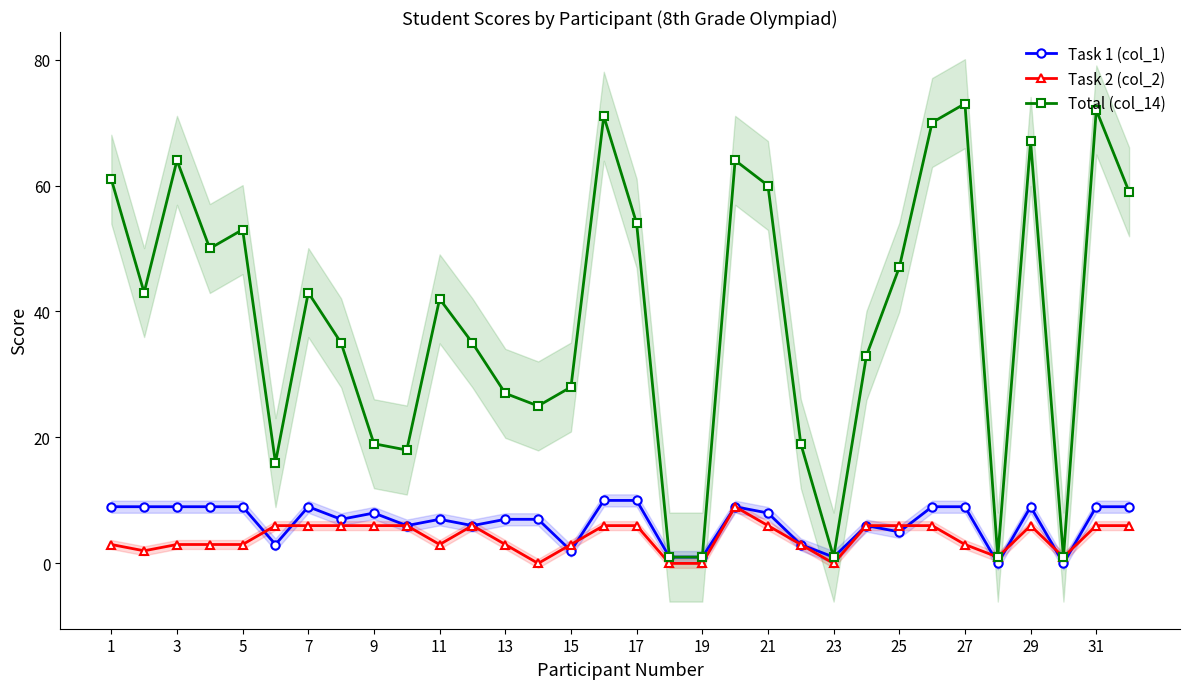

Reading right to left, extract all data points from this chart.

Task 1 (col_1): 9	9	0	9	0	9	9	5	6	1	3	8	9	1	1	10	10	2	7	7	6	7	6	8	7	9	3	9	9	9	9	9
Task 2 (col_2): 6	6	1	6	1	3	6	6	6	0	3	6	9	0	0	6	6	3	0	3	6	3	6	6	6	6	6	3	3	3	2	3
Total (col_14): 59	72	1	67	1	73	70	47	33	1	19	60	64	1	1	54	71	28	25	27	35	42	18	19	35	43	16	53	50	64	43	61